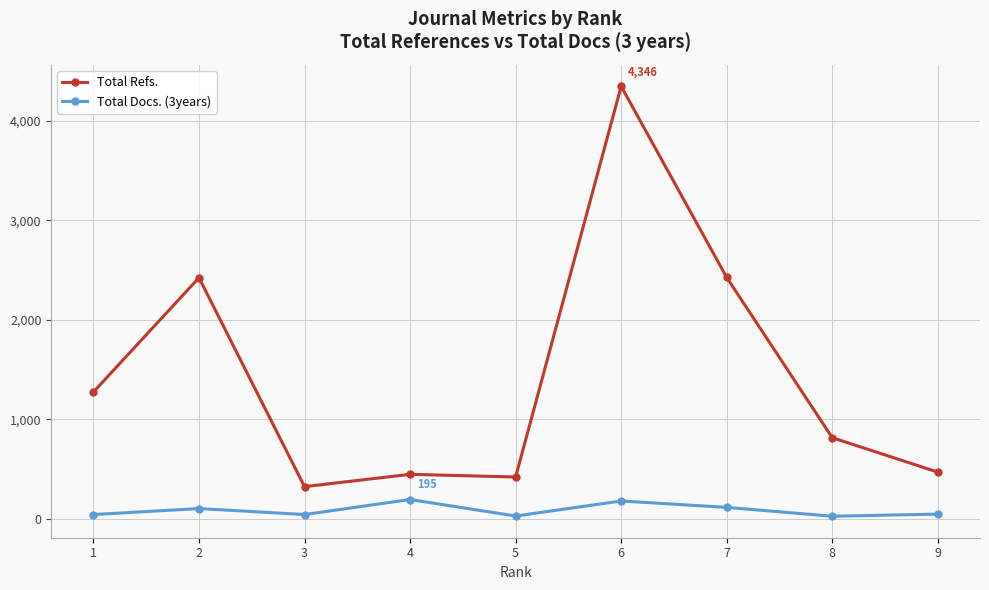

What is the sum of all Total Refs. values?

12949